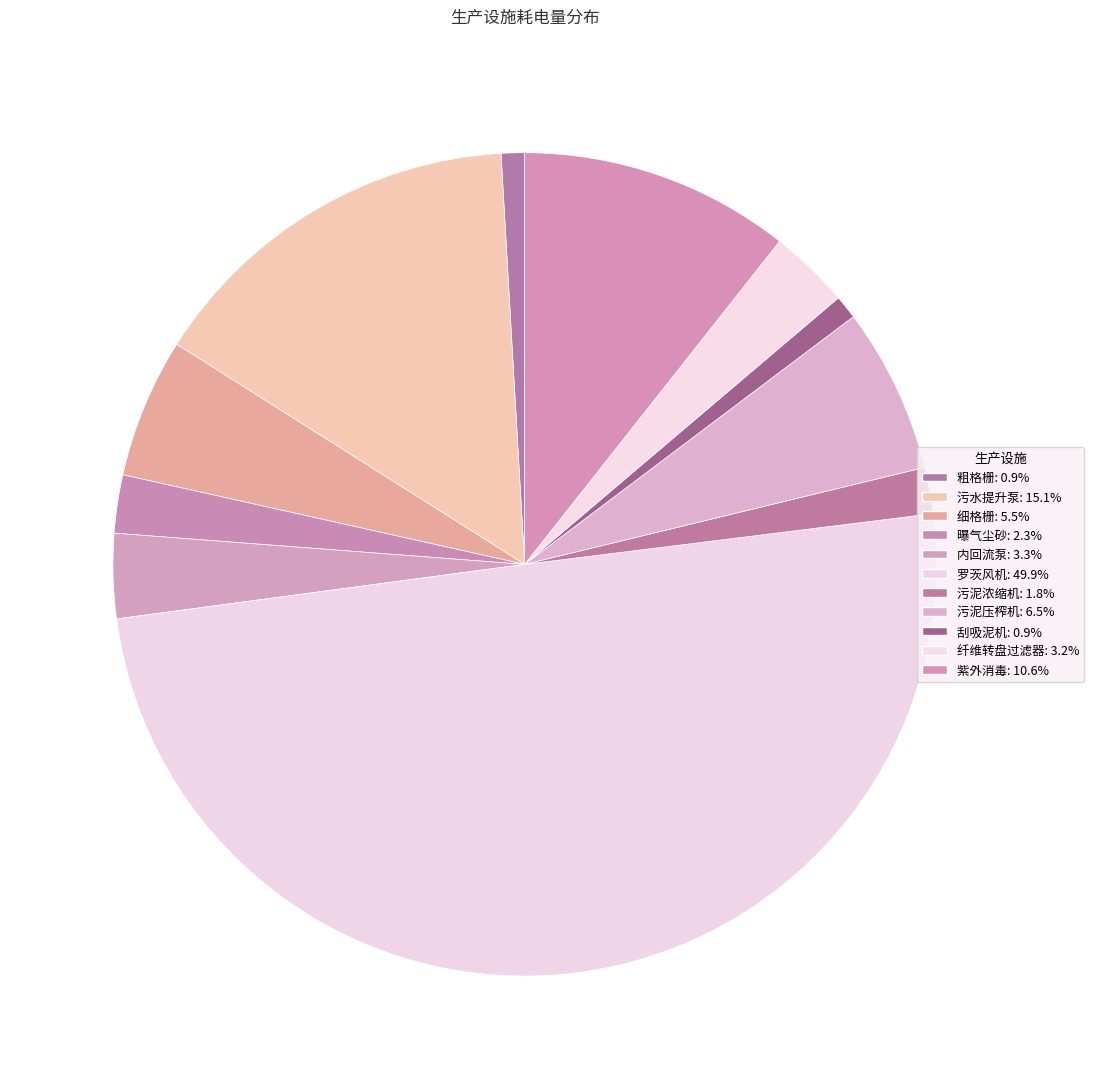

How many slices are in this pie chart?

11